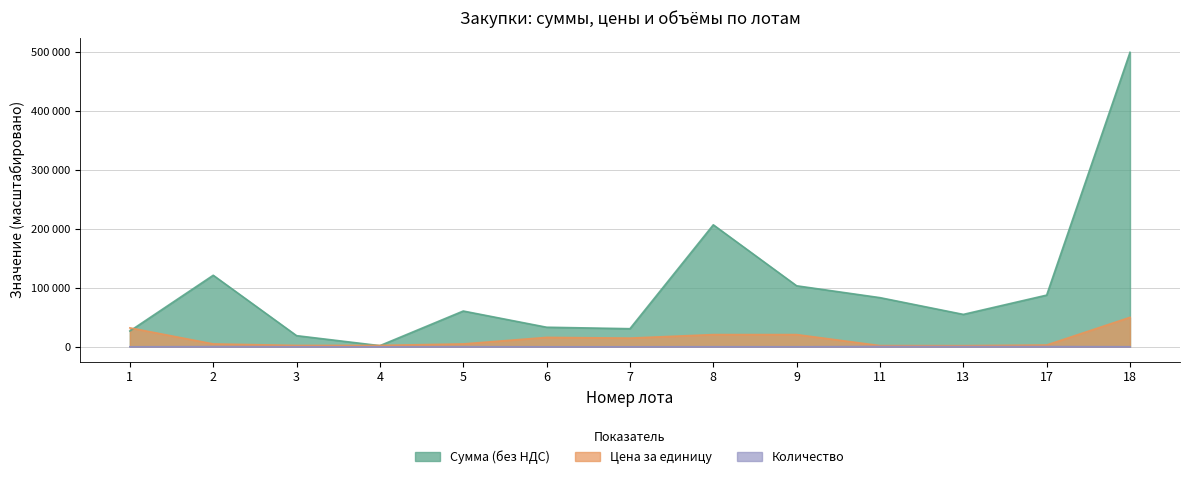

At how many categories does at least one series exceed 34602?

8